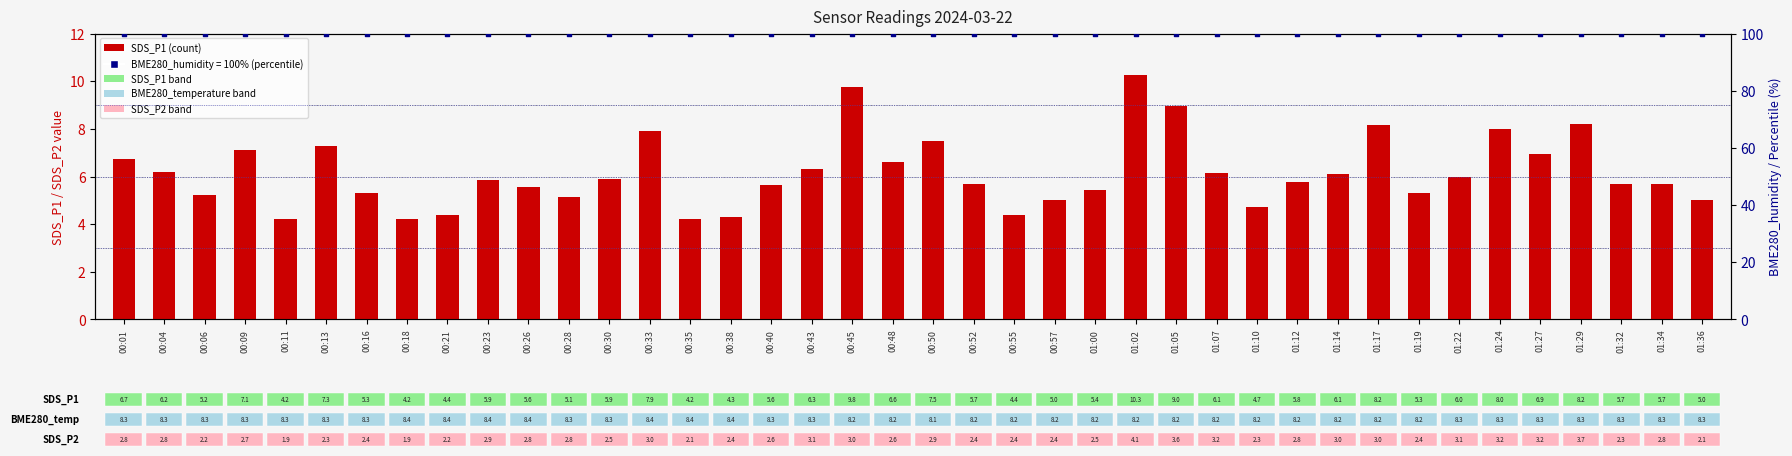

Which series has the largest total across all categories?

BME280_humidity (percentile)